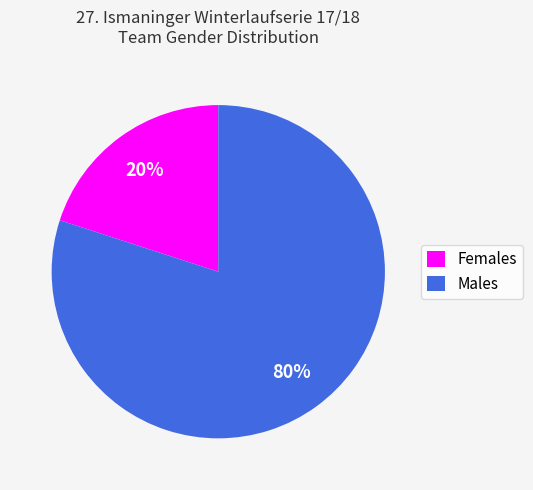

To the nearest percent, what percentage of the pie is Males?

80%